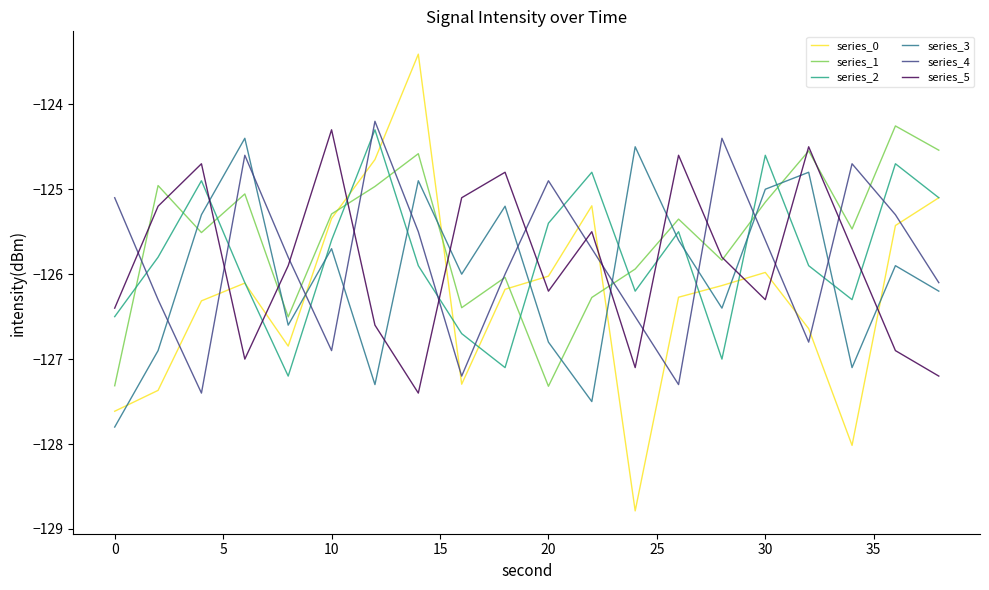

Reading left to right, what are all the values shown in this chart?

series_0: -127.6	-127.4	-126.3	-126.1	-126.8	-125.3	-124.7	-123.4	-127.3	-126.2	-126.0	-125.2	-128.8	-126.3	-126.1	-126.0	-126.6	-128.0	-125.4	-125.1
series_1: -127.3	-125.0	-125.5	-125.1	-126.5	-125.3	-125.0	-124.6	-126.4	-126.0	-127.3	-126.3	-125.9	-125.4	-125.8	-125.2	-124.5	-125.5	-124.3	-124.5
series_2: -126.5	-125.8	-124.9	-126.1	-127.2	-125.6	-124.3	-125.9	-126.7	-127.1	-125.4	-124.8	-126.2	-125.5	-127.0	-124.6	-125.9	-126.3	-124.7	-125.1
series_3: -127.8	-126.9	-125.3	-124.4	-126.6	-125.7	-127.3	-124.9	-126.0	-125.2	-126.8	-127.5	-124.5	-125.6	-126.4	-125.0	-124.8	-127.1	-125.9	-126.2
series_4: -125.1	-126.3	-127.4	-124.6	-125.8	-126.9	-124.2	-125.5	-127.2	-126.0	-124.9	-125.7	-126.5	-127.3	-124.4	-125.6	-126.8	-124.7	-125.3	-126.1
series_5: -126.4	-125.2	-124.7	-127.0	-125.9	-124.3	-126.6	-127.4	-125.1	-124.8	-126.2	-125.5	-127.1	-124.6	-125.8	-126.3	-124.5	-125.7	-126.9	-127.2